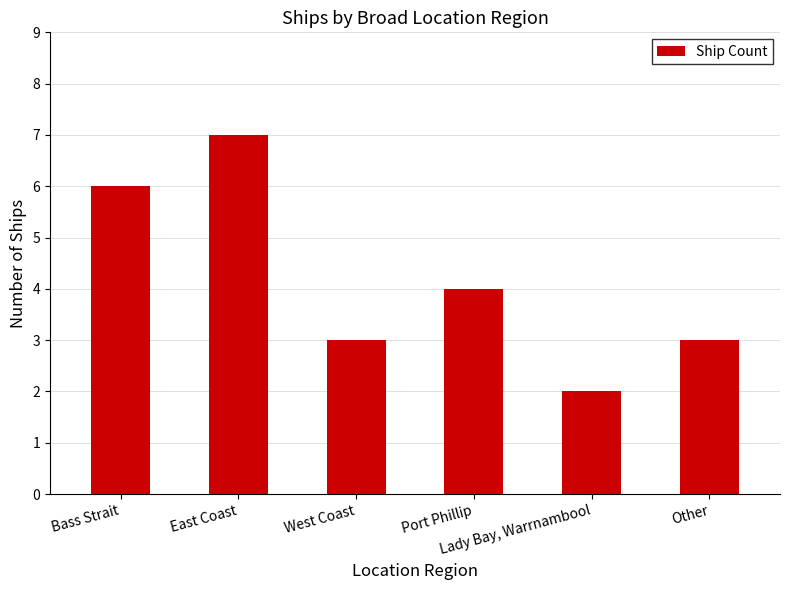

The value at East Coast is 7. True or false?

True